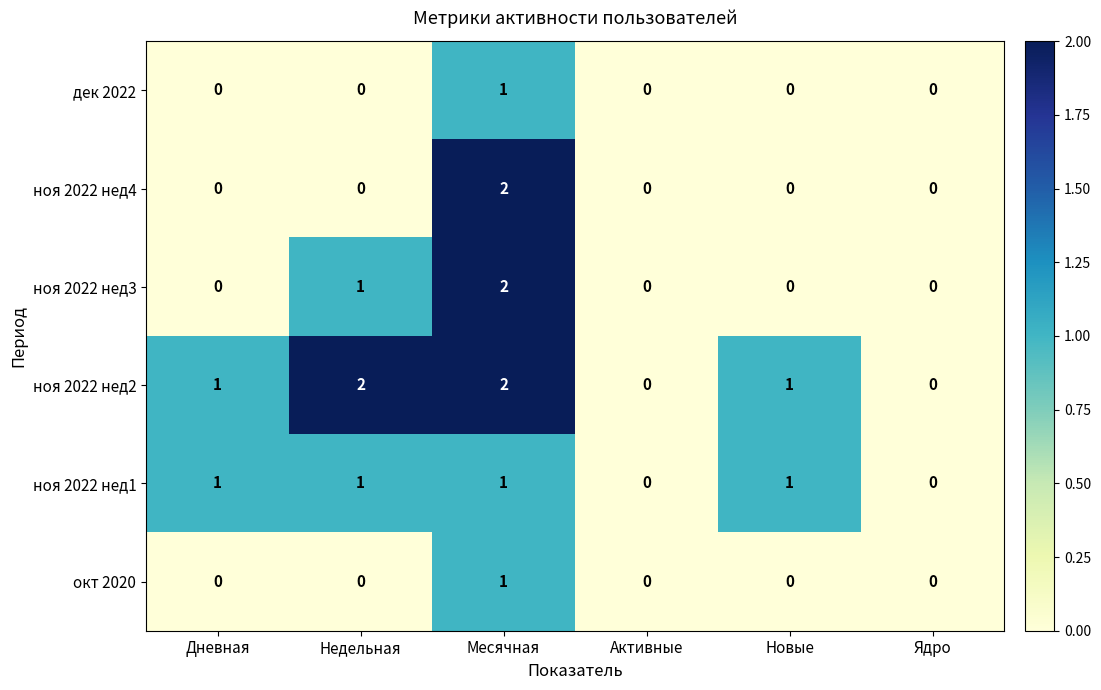

Count the ноя 2022 нед4 values in the range 0 to 1.

5